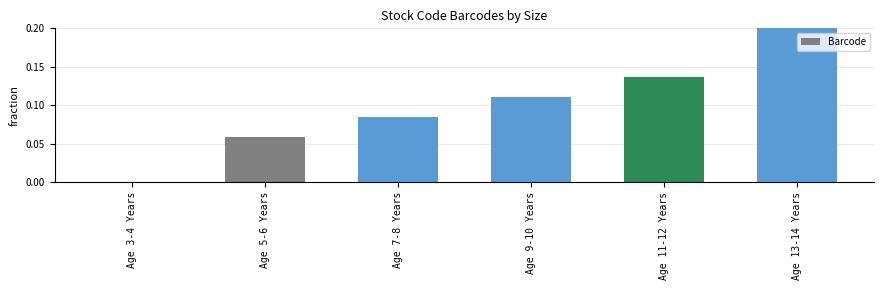

What is the sum of all values?

0.6